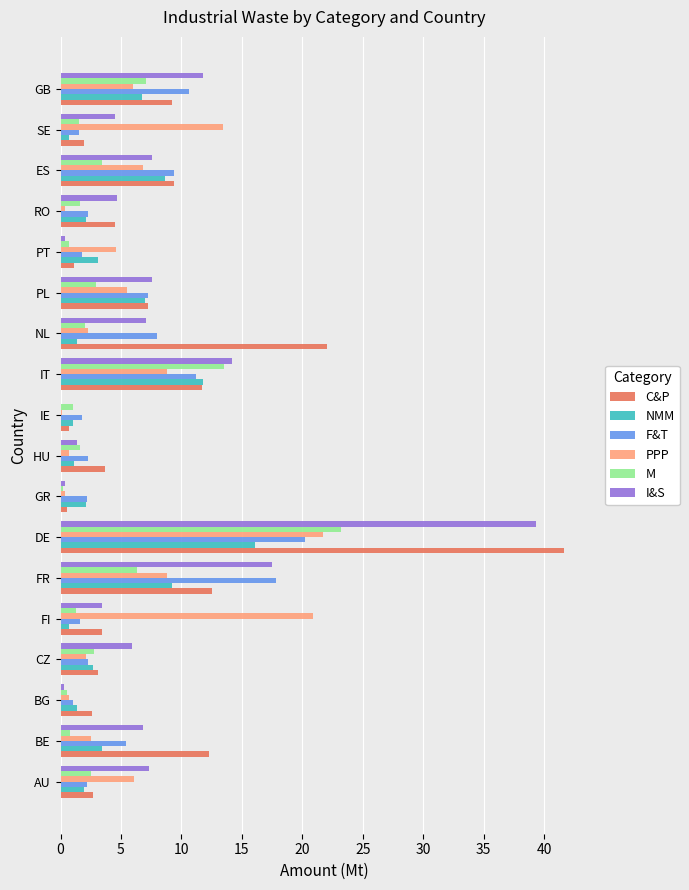

Which series changed the most between CZ and NL?

C&P